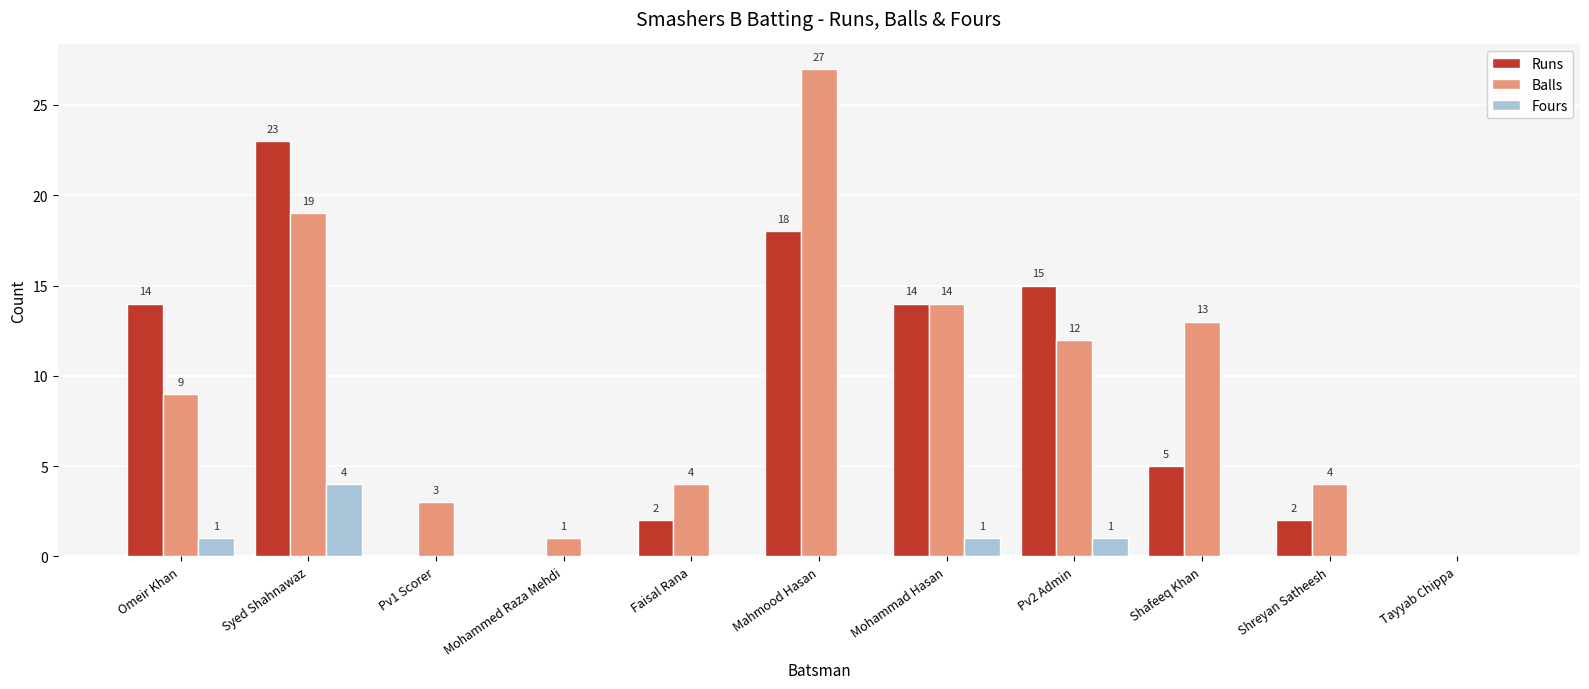

At which category is the sum across all series the highest?

Syed Shahnawaz